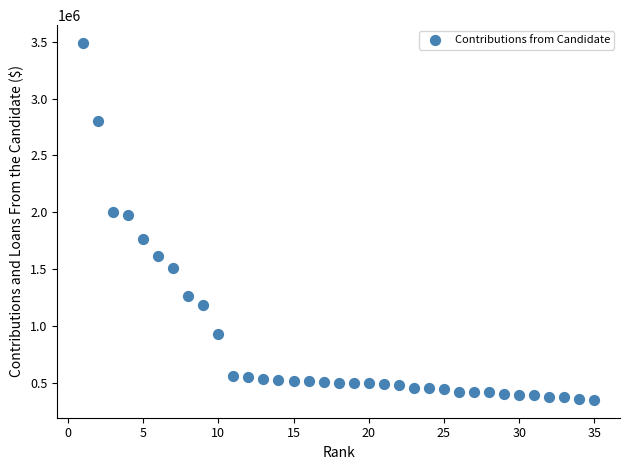

What is the range of Y values (max minus min)?

3140000.0